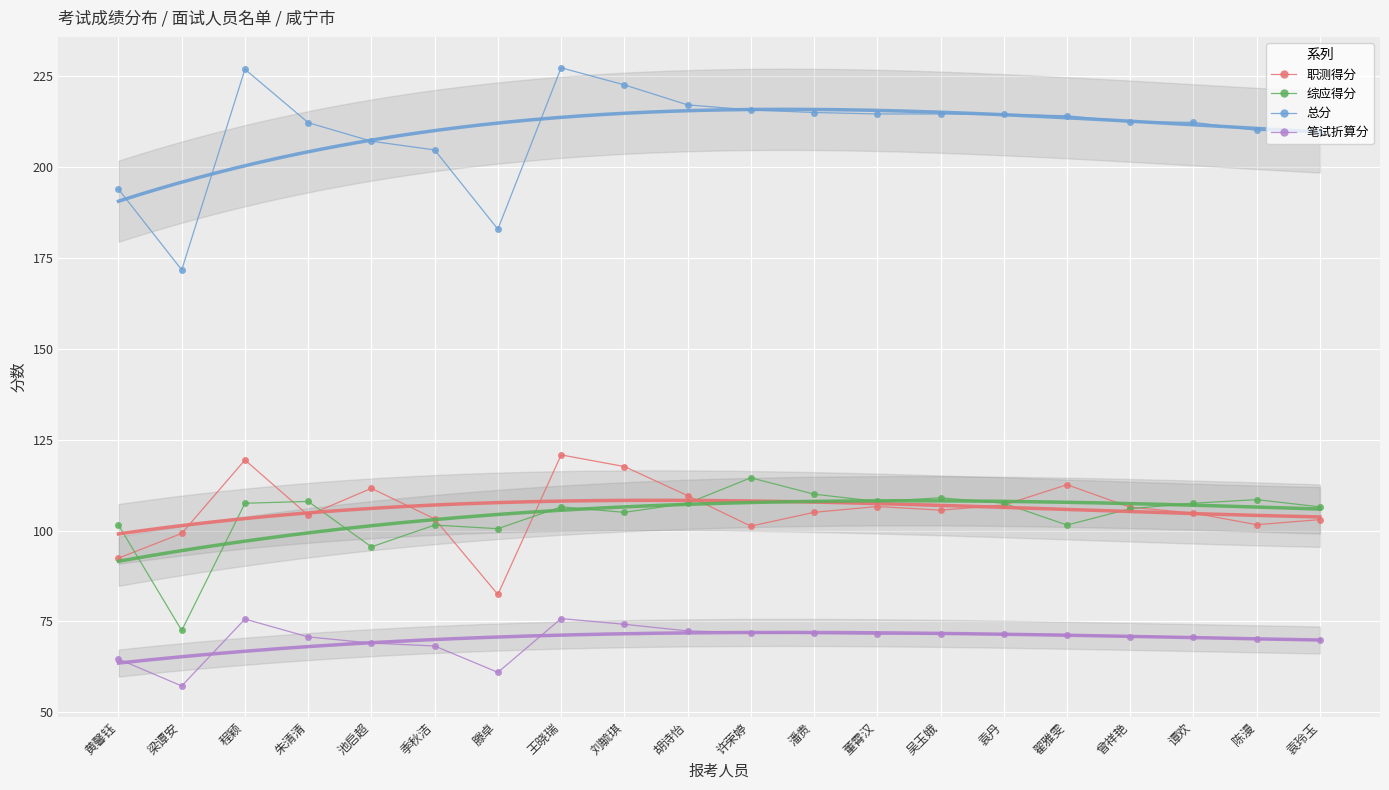

In 总分, how many points are higher than both neighbors (excluding endpoints)?

2